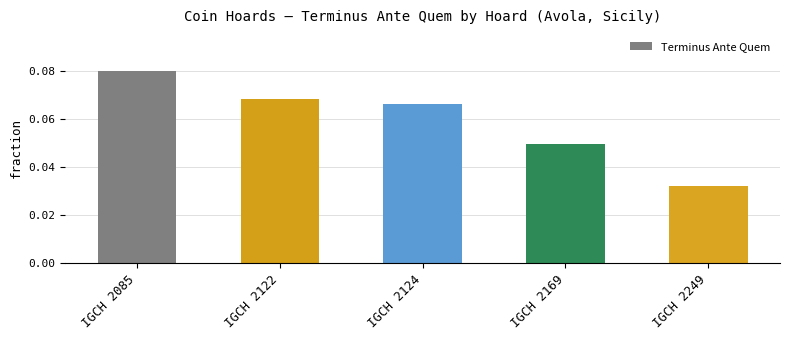

At which label does the data first exceed 360?

IGCH 2085